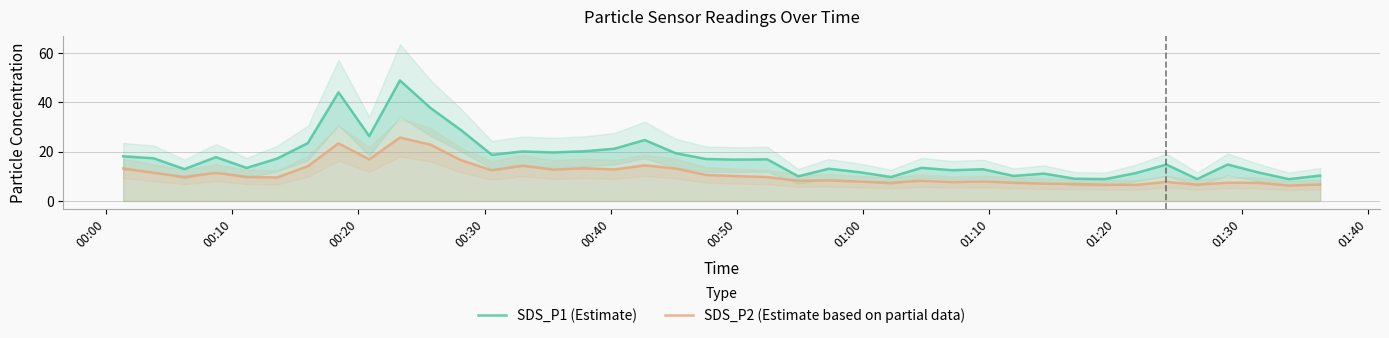

True or false: SDS_P2 (Estimate based on partial data) and SDS_P1 (Estimate) intersect in this chart.

False